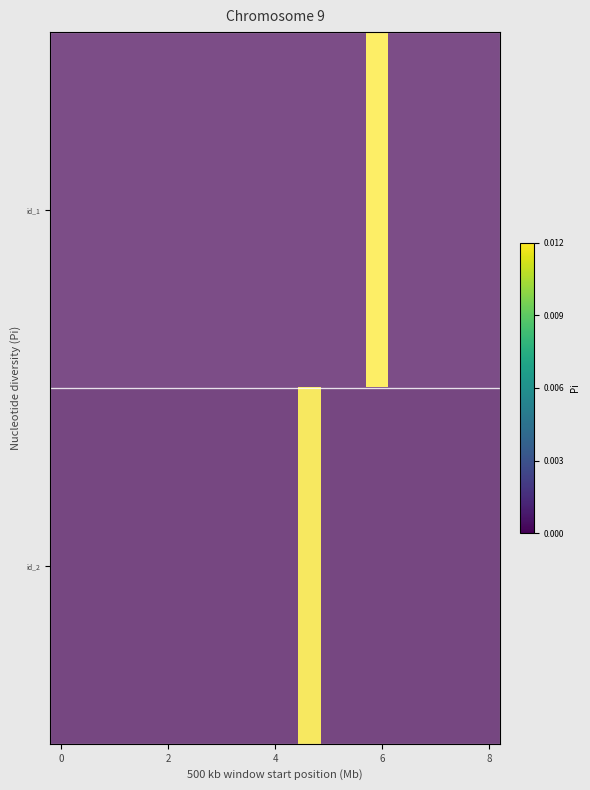

Reading left to right, transcribe all the data shown in this chart.

id_1: 0.0	0.0	0.0	0.0	0.0	0.0	0.0	0.0	0.0	0.0	0.0	0.0	0.0	0.0	0.0	0.0	0.0	0.0	0.0	0.0
id_2: 0.0	0.0	0.0	0.0	0.0	0.0	0.0	0.0	0.0	0.0	0.0	0.0	0.0	0.0	0.0	0.0	0.0	0.0	0.0	0.0